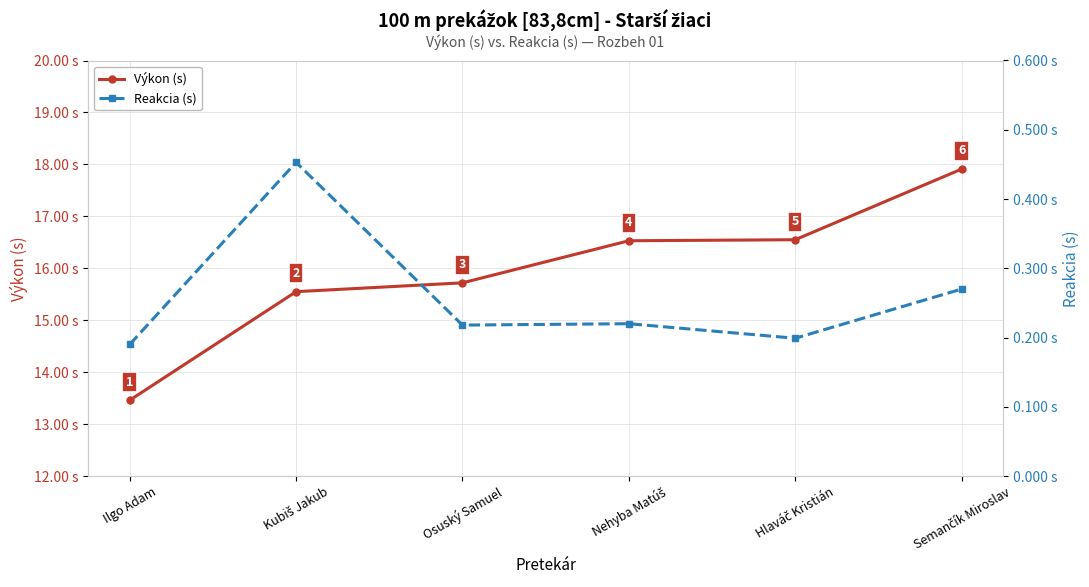

Is the value of Reakcia (s) at Hlaváč Kristián greater than the value of Výkon (s) at Osuský Samuel?

No